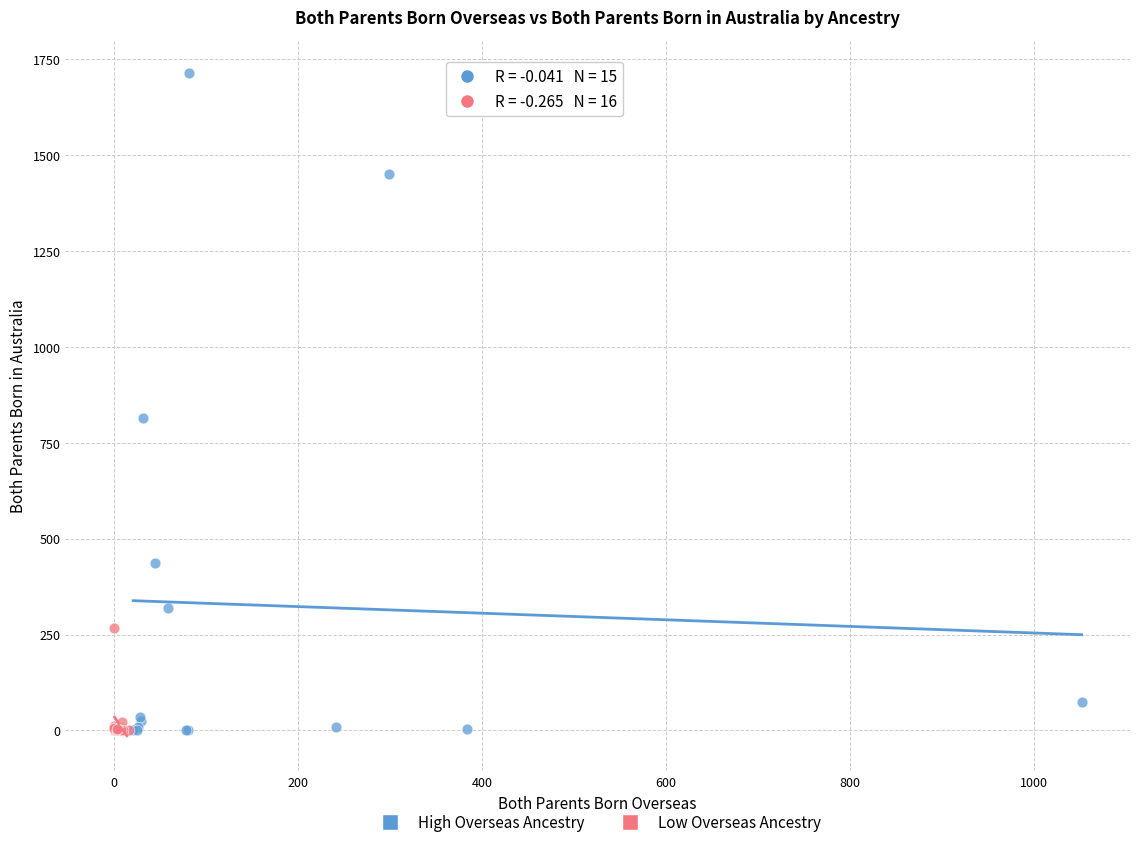

Which series has the largest Y range (max minus min)?

High Overseas Ancestry